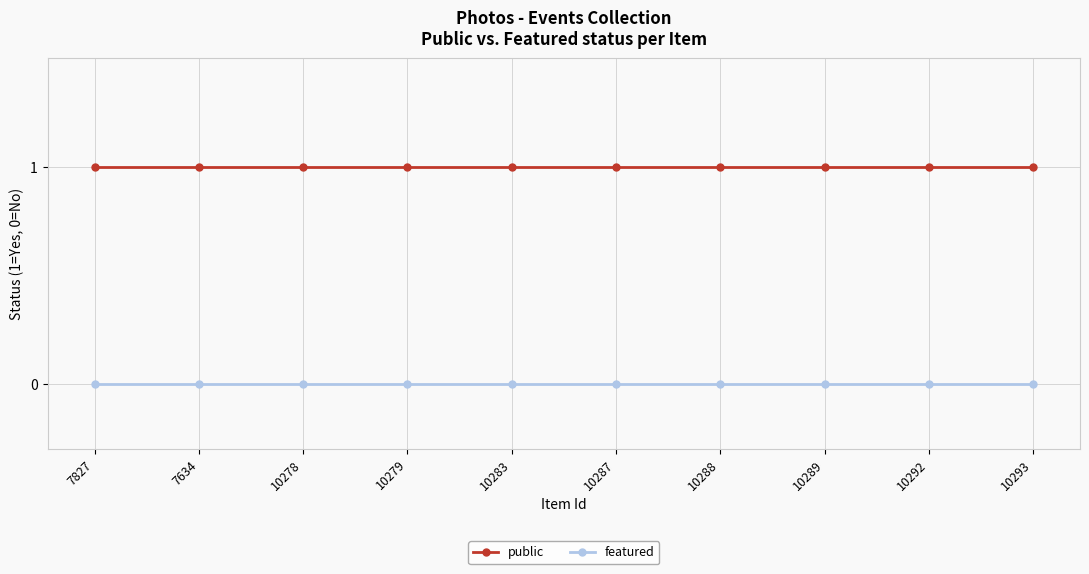

What is the value of the public point at the 9th from the left?

1